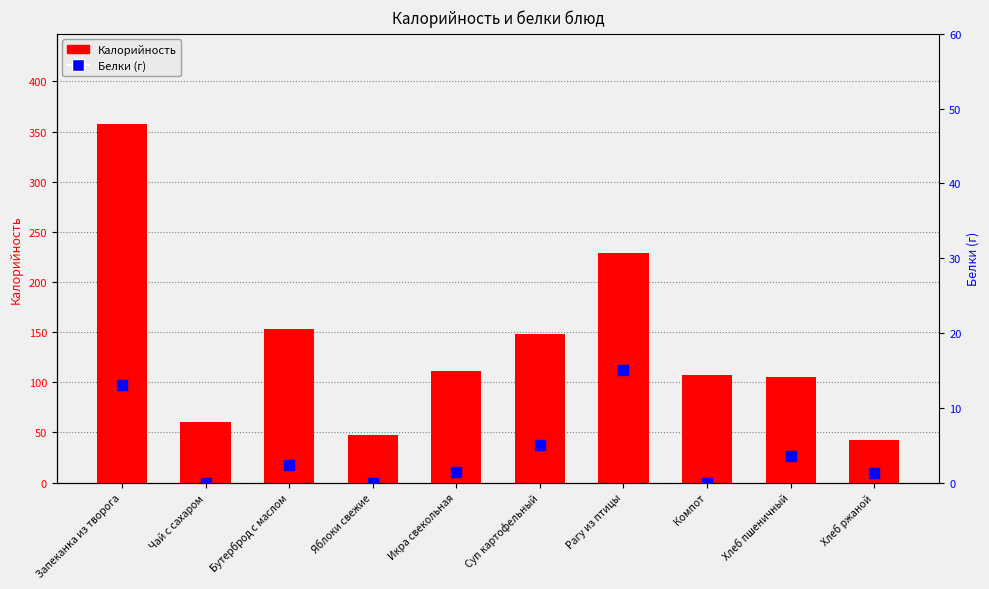

What is the average value of the Калорийность series?

136.2